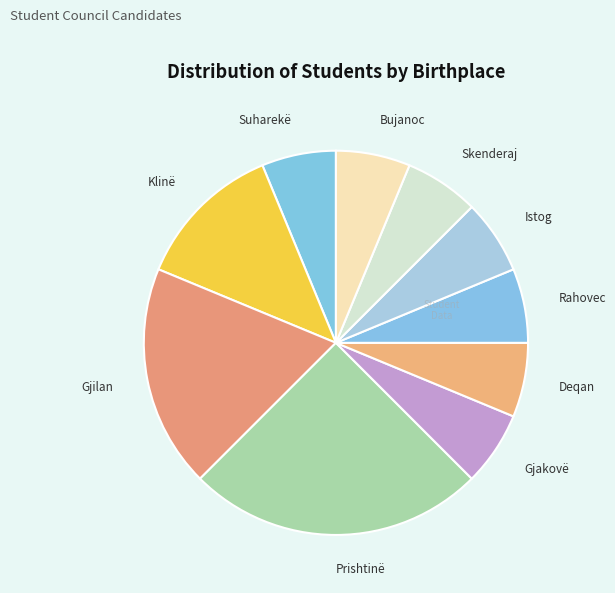

How many segments does this pie chart have?

10